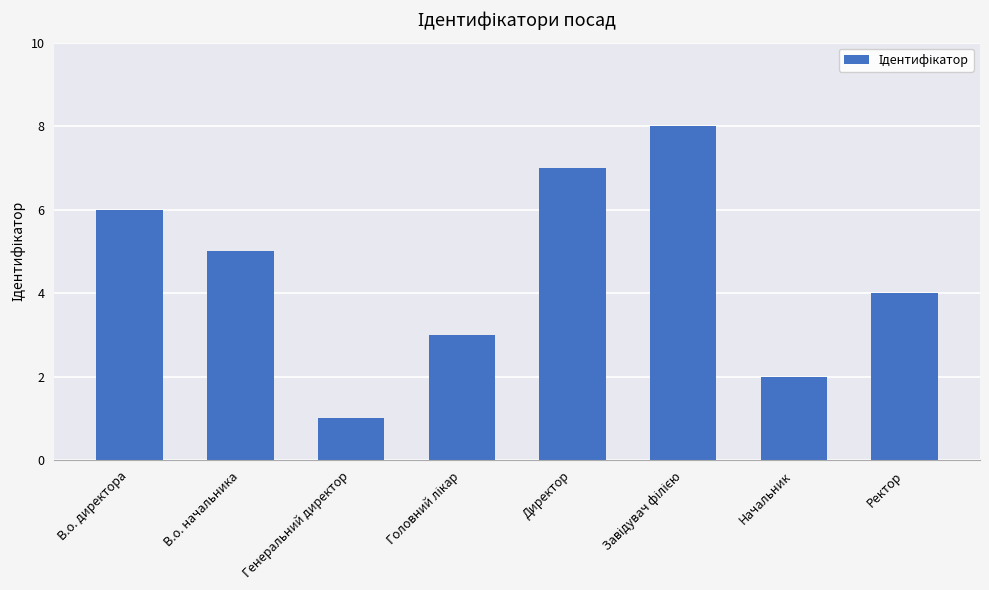

Where is the data nearest to the value 4?

Ректор